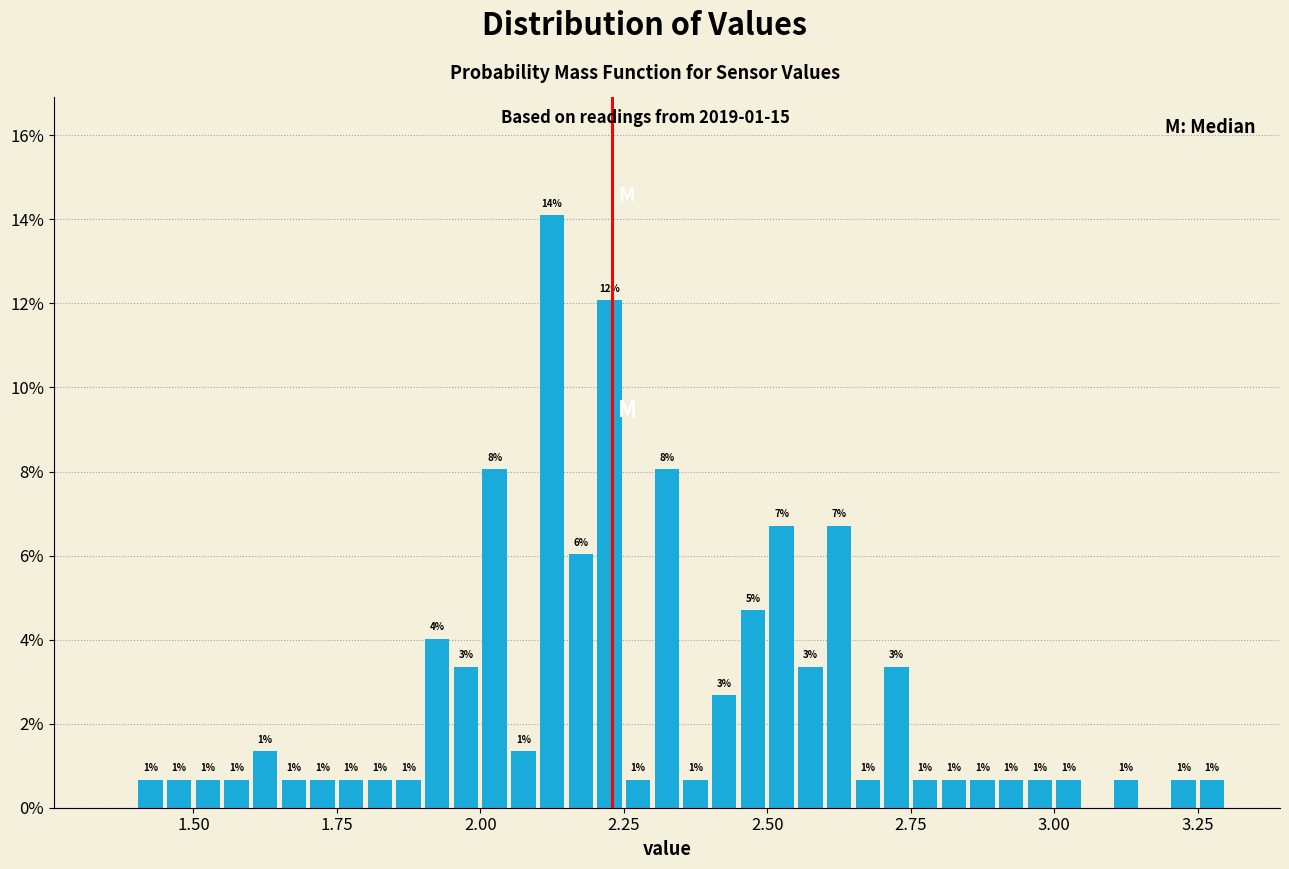

Around what value on the x-axis is the tallest bar? Give the approximate position of its centre, as read against the axis.

2.15